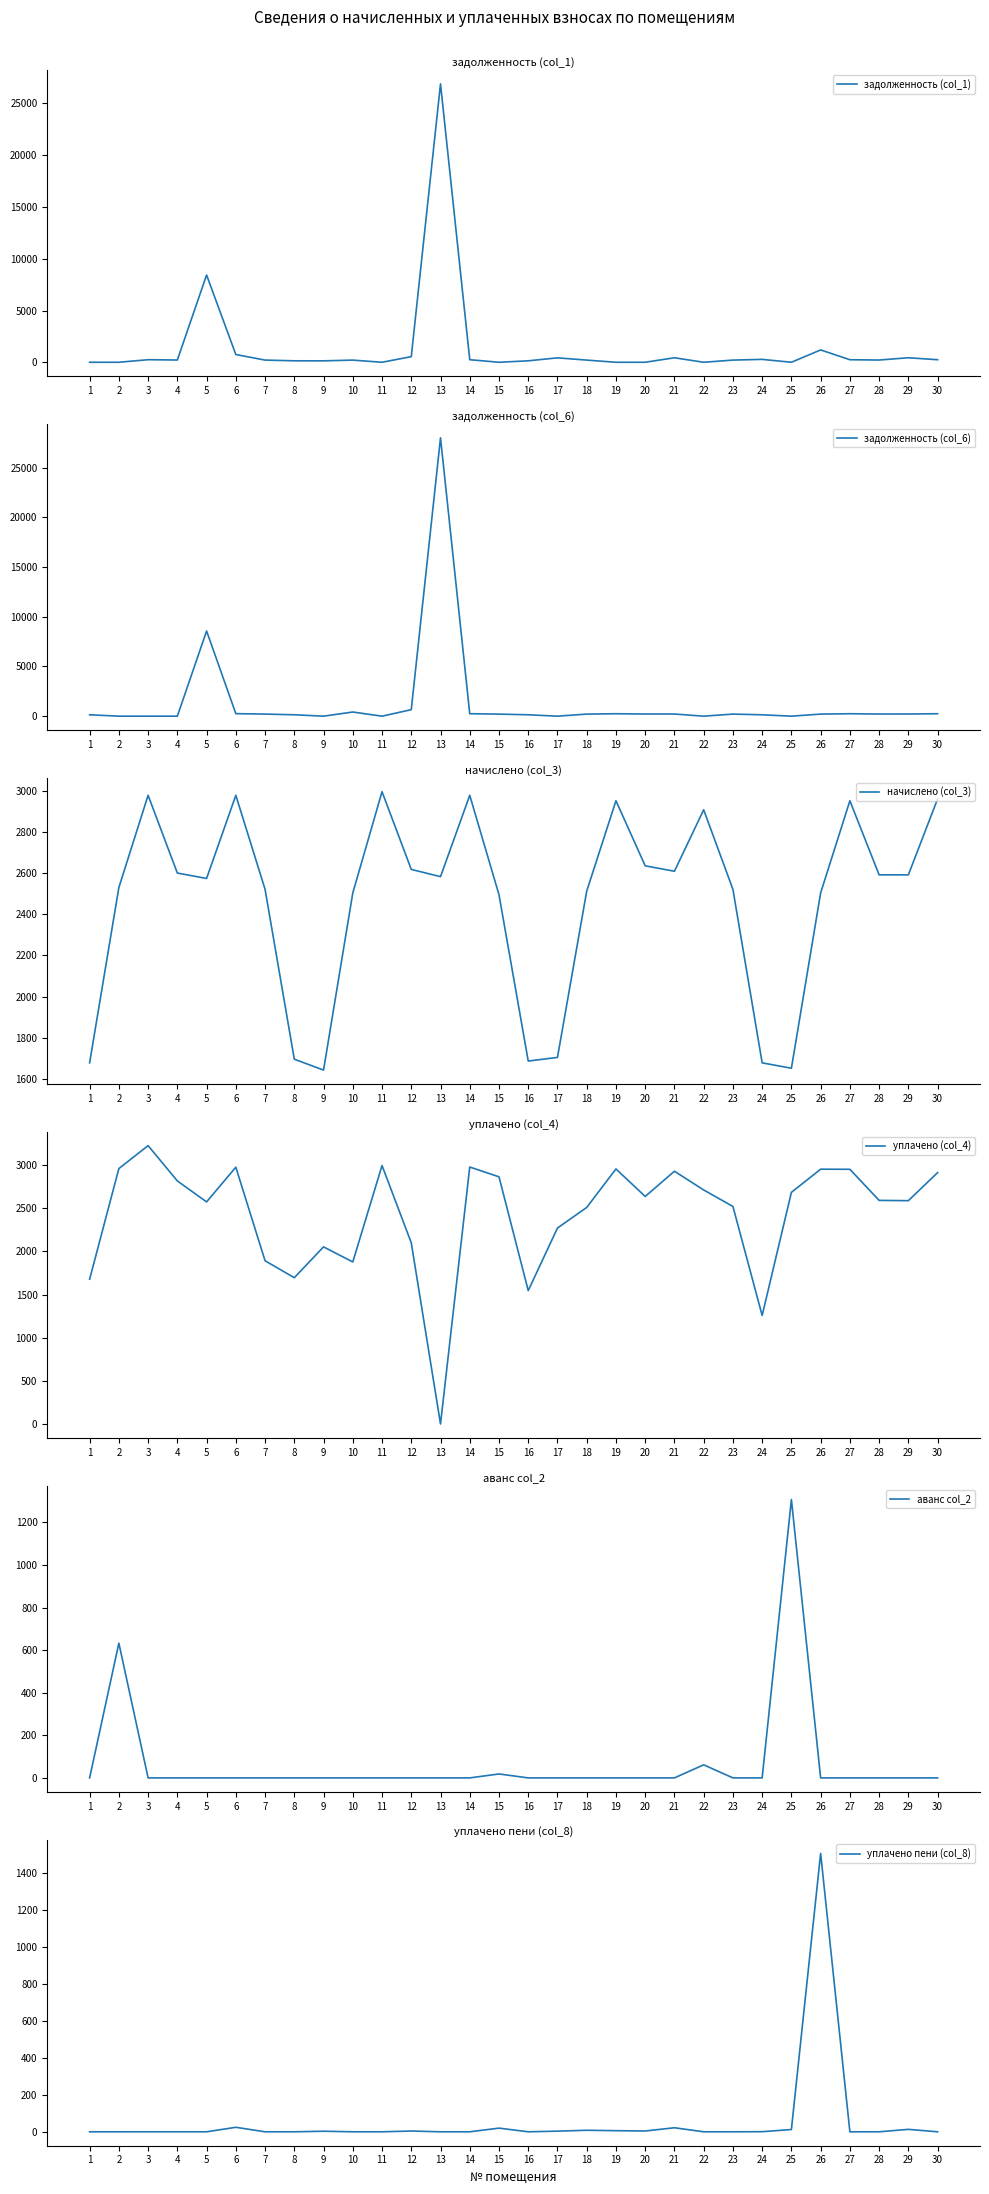

How many times do уплачено (col_4) and начислено (col_3) cross each other?

7